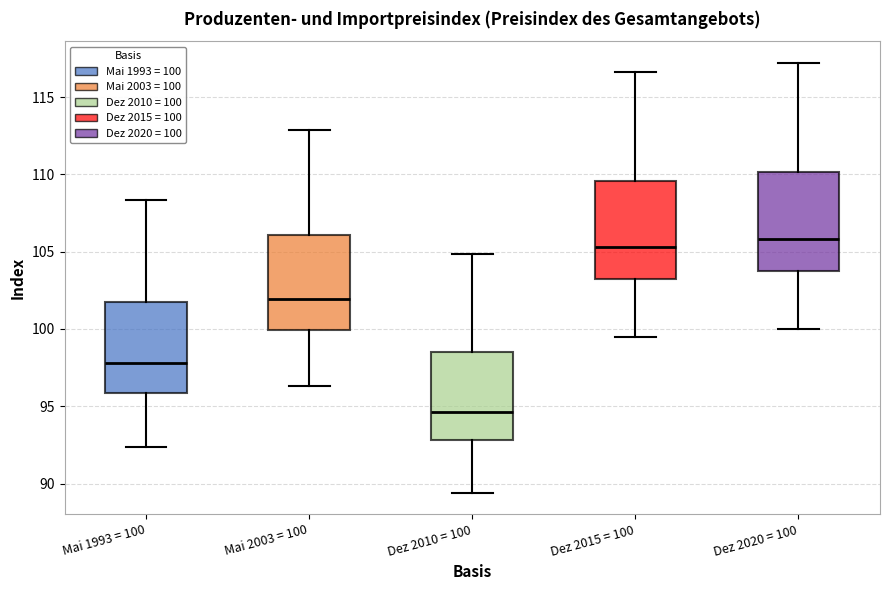

Where does the median line of the box for Mai 1993 = 100 sit on the y-axis? The values are not printed on the chart, so give them approximately, as read against the axis.

98.0